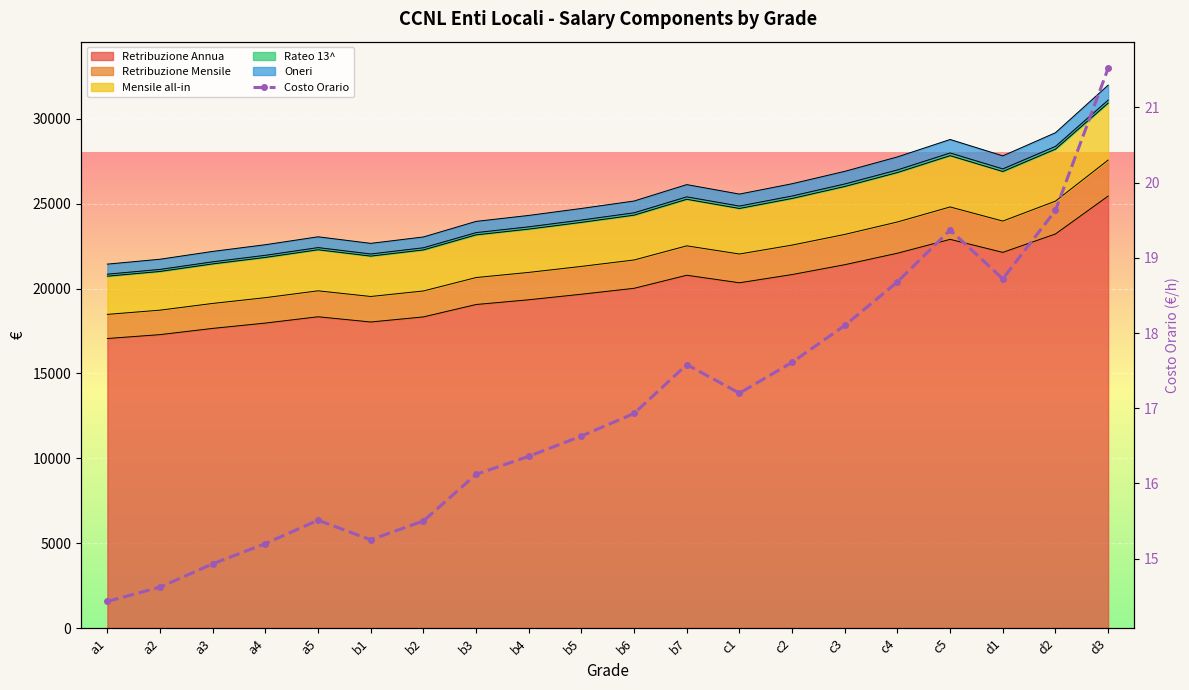

True or false: the data shows 18.1 at c3.

True